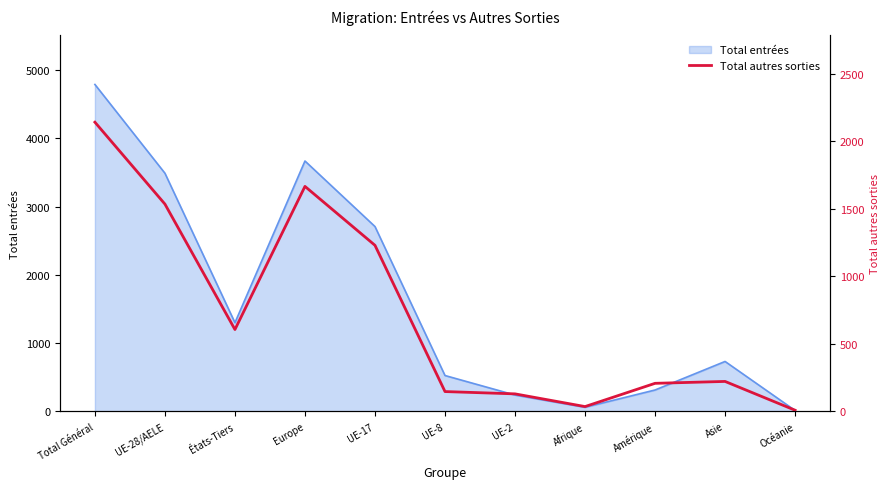

The Total entrées series shows 3251 at Total Général. True or false?

False